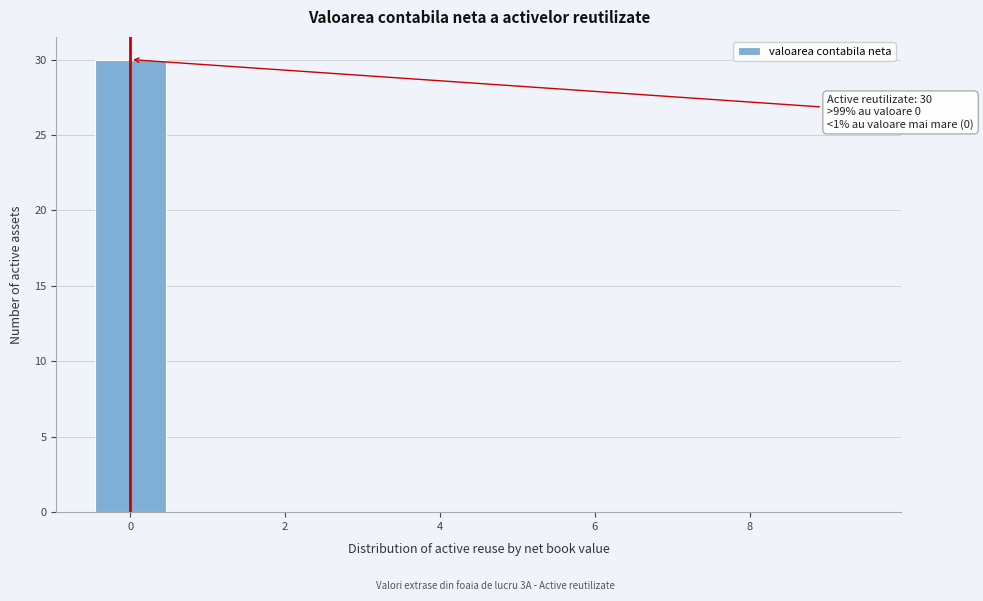

Over which range of the x-axis is the bar tallest?

-0.5 to 0.5